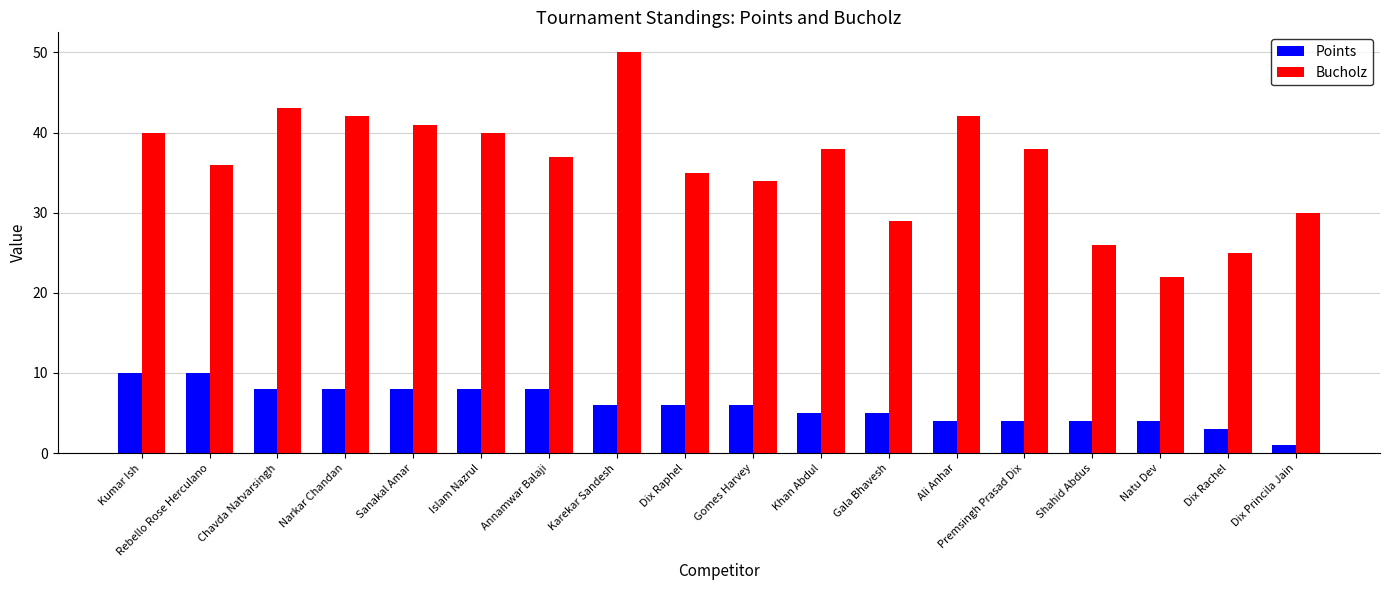

What is the label of the 11th bar from the left?

Khan Abdul